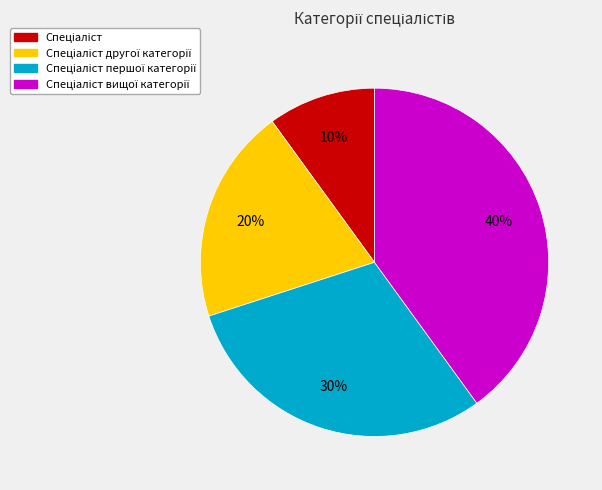

Is there a majority slice in this chart?

No